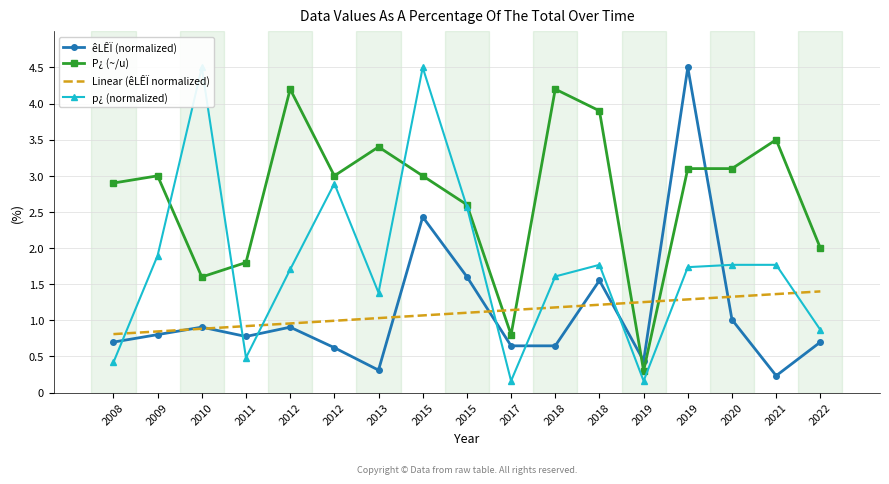

At how many categories does at least one series exceed 1?

17